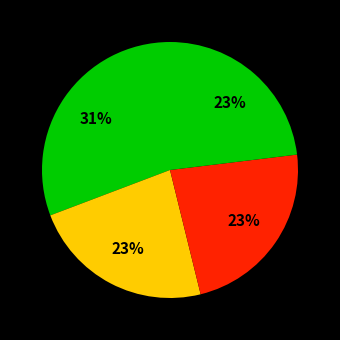

How many slices are in this pie chart?

4